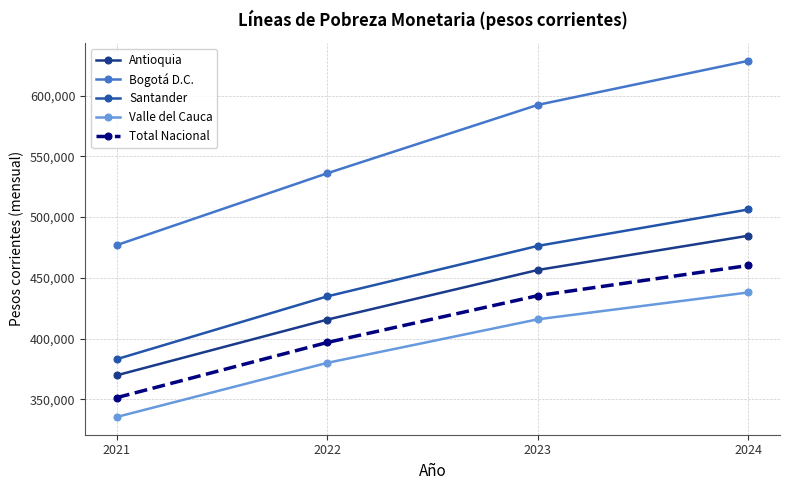

What is the difference between the Total Nacional values at 2021 and 2022?

45384